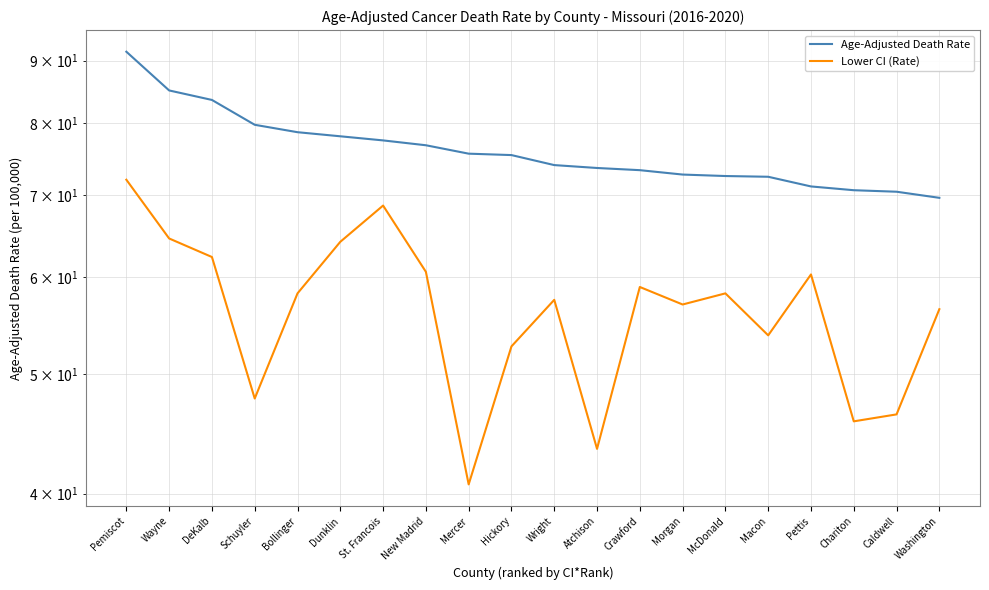

Between Hickory and Morgan, which series saw the biggest shift?

Lower CI (Rate)